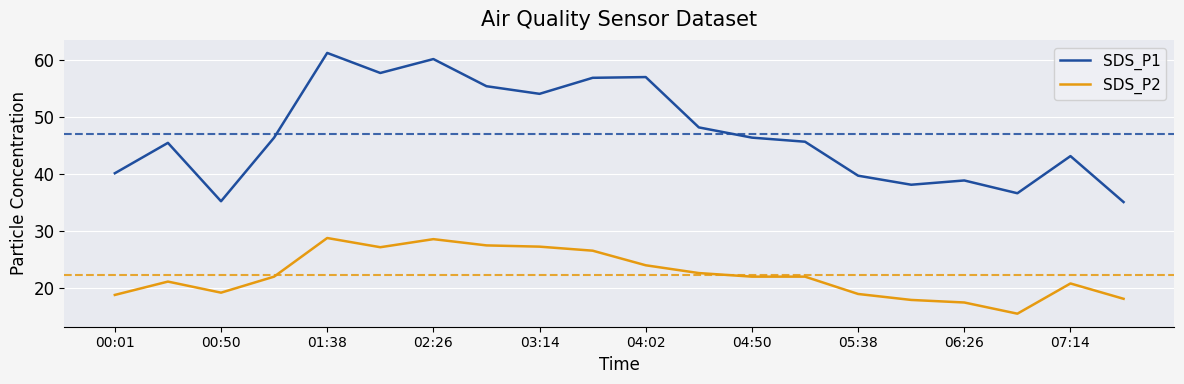

How many values in the SDS_P1 series exceed 46?

10